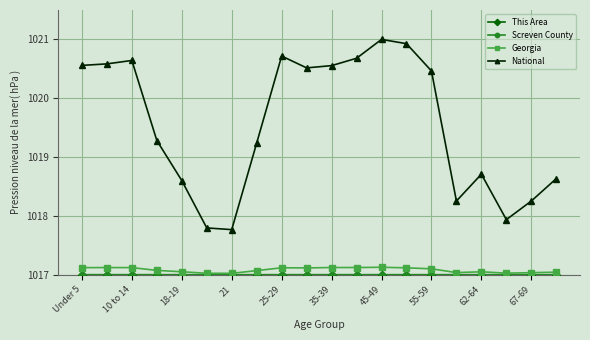

What is the greatest value displayed?

1021.0